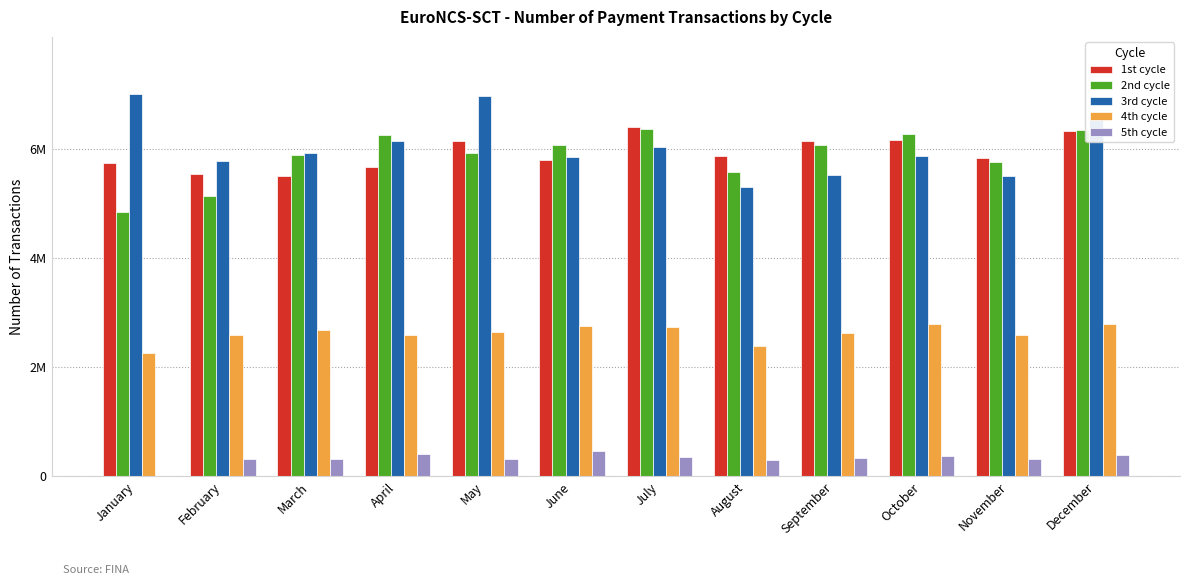

Which series has the widest spread of values?

3rd cycle